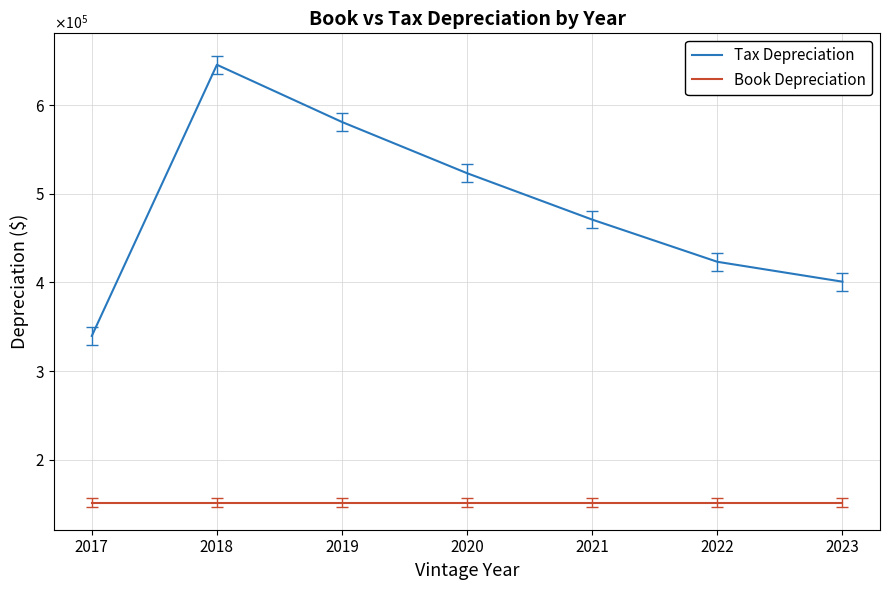

Which has a higher value, 2021 or 2017?

2021